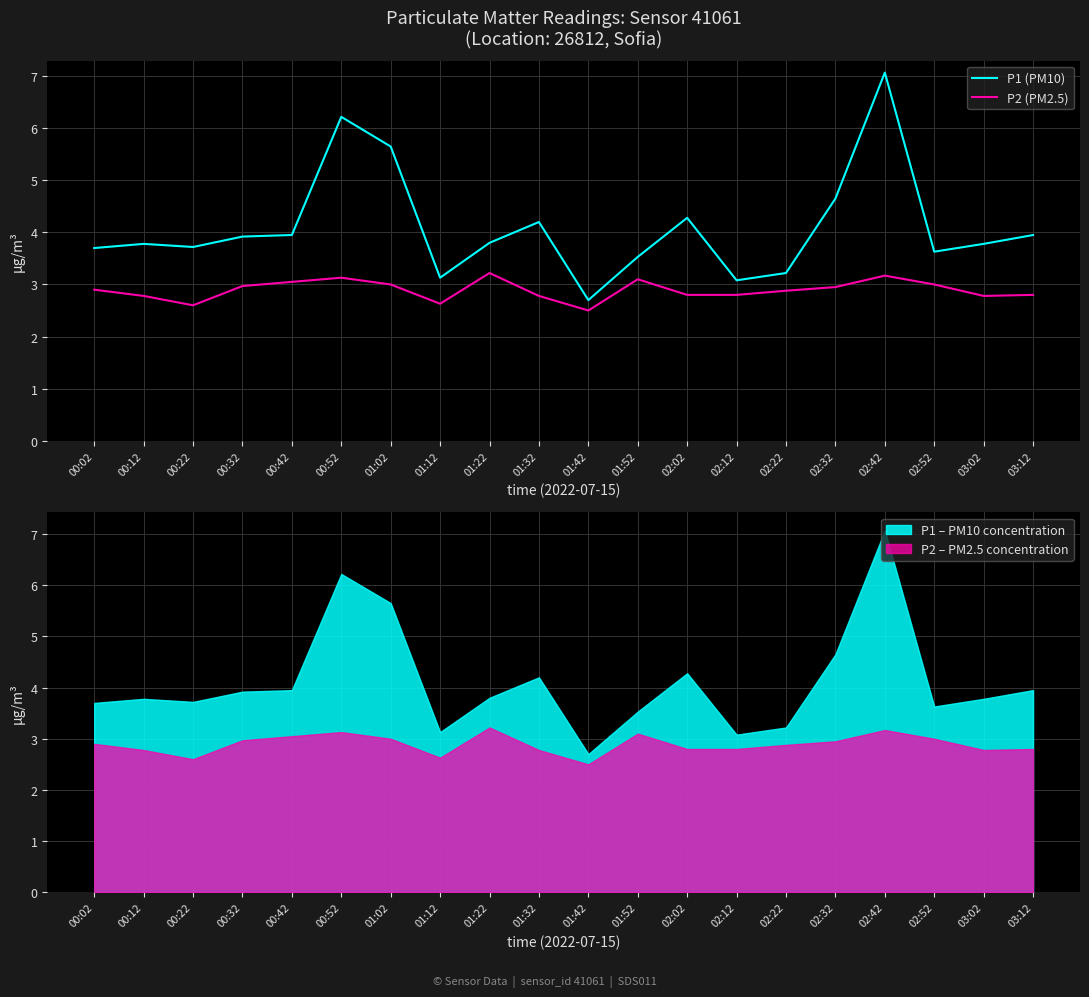

Rank the series at 02:32 from highest to lowest value.

P1 (PM10), P2 (PM2.5)